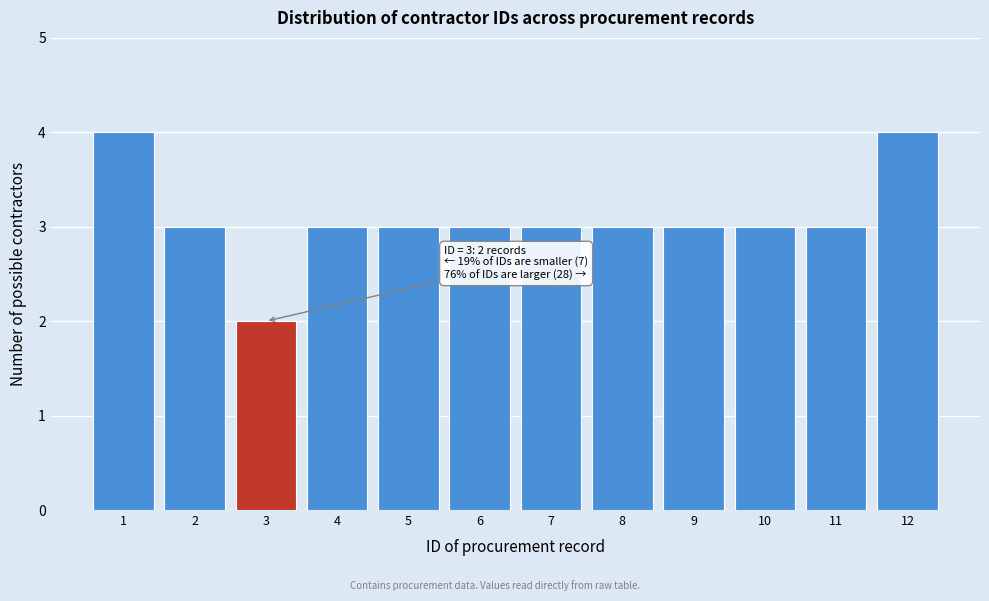

Reading left to right, what are all the values shown in this chart?

4	3	2	3	3	3	3	3	3	3	3	4